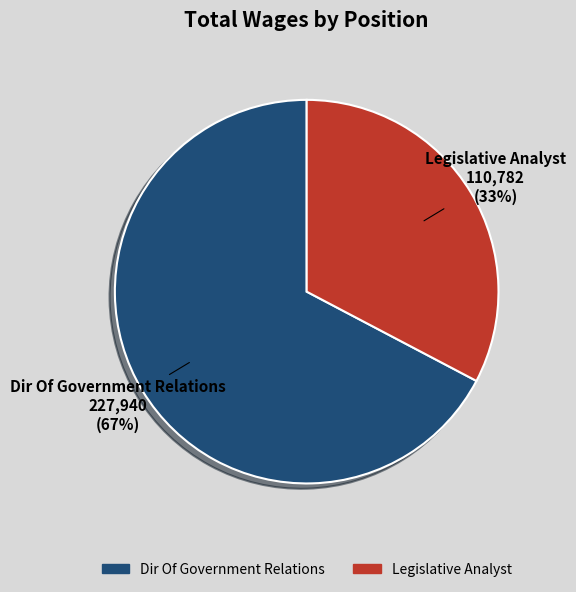

Is Dir Of Government Relations the majority of the pie?

Yes